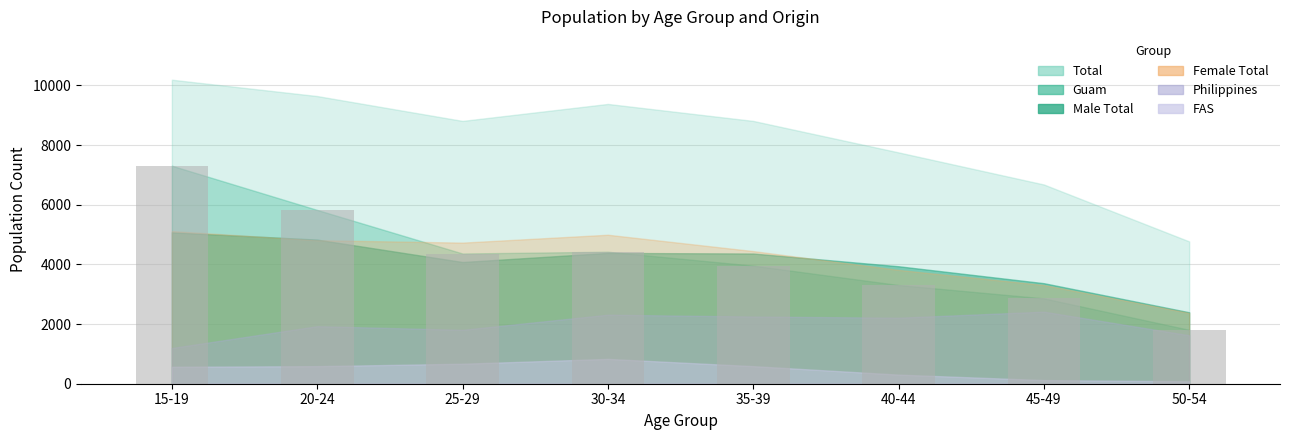

What is the difference between the second highest and second lowest values?

2964